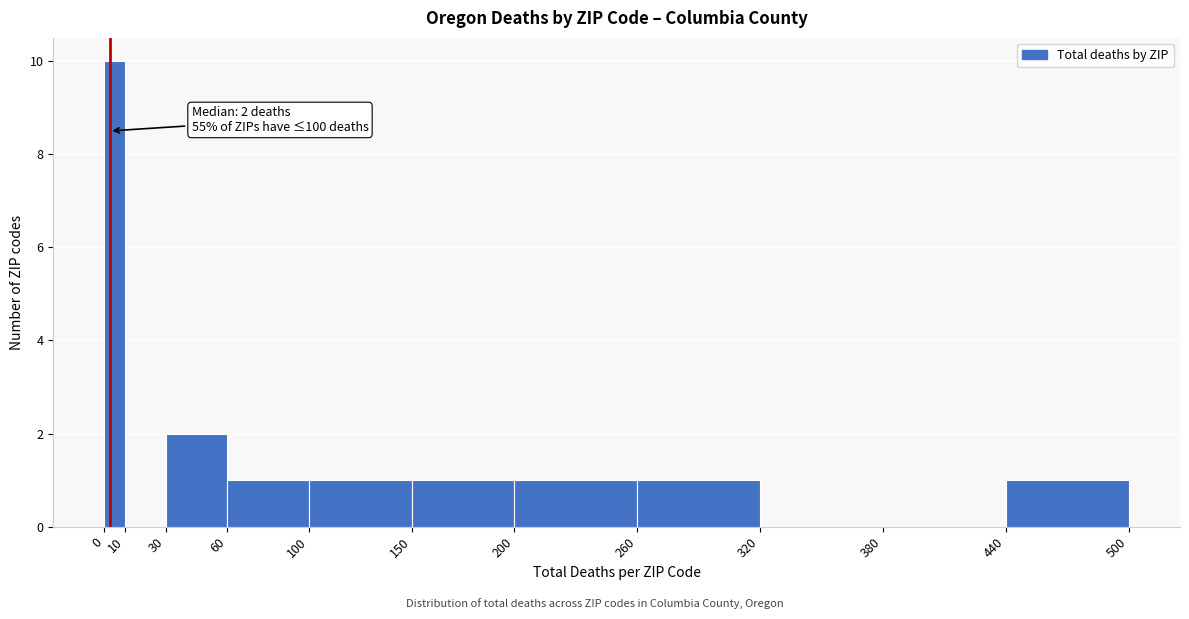

Which range on the x-axis has the tallest bar?

0 to 10